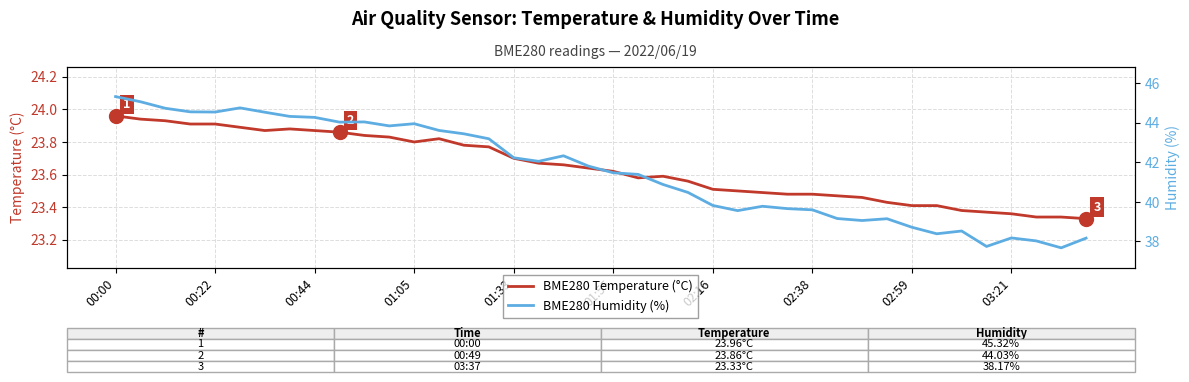

At which category does the chart reach its peak across all series?

00:00